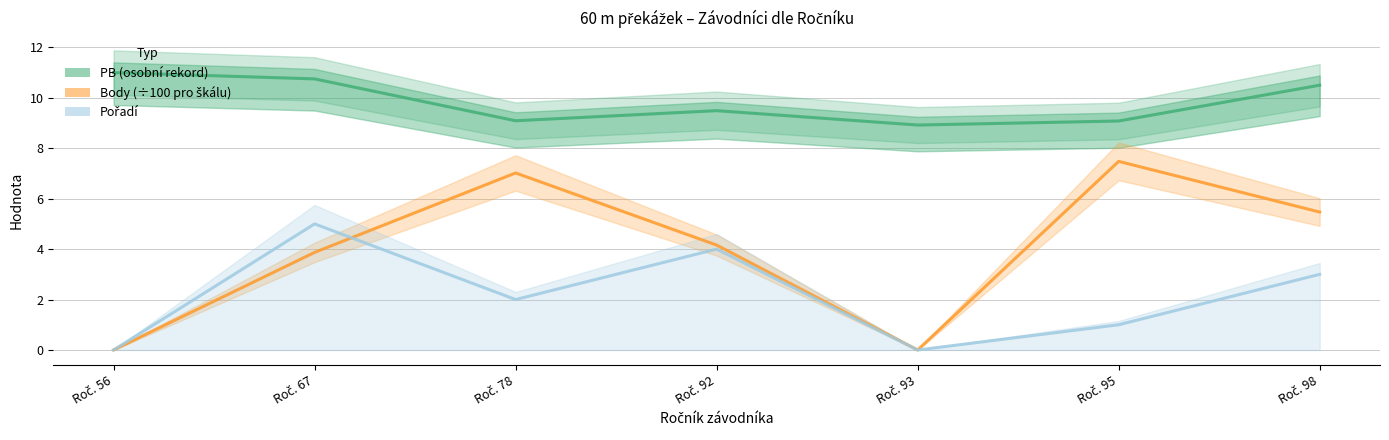

List the series in order of their overall mean, highest first.

PB, Body (÷100), Pořadí